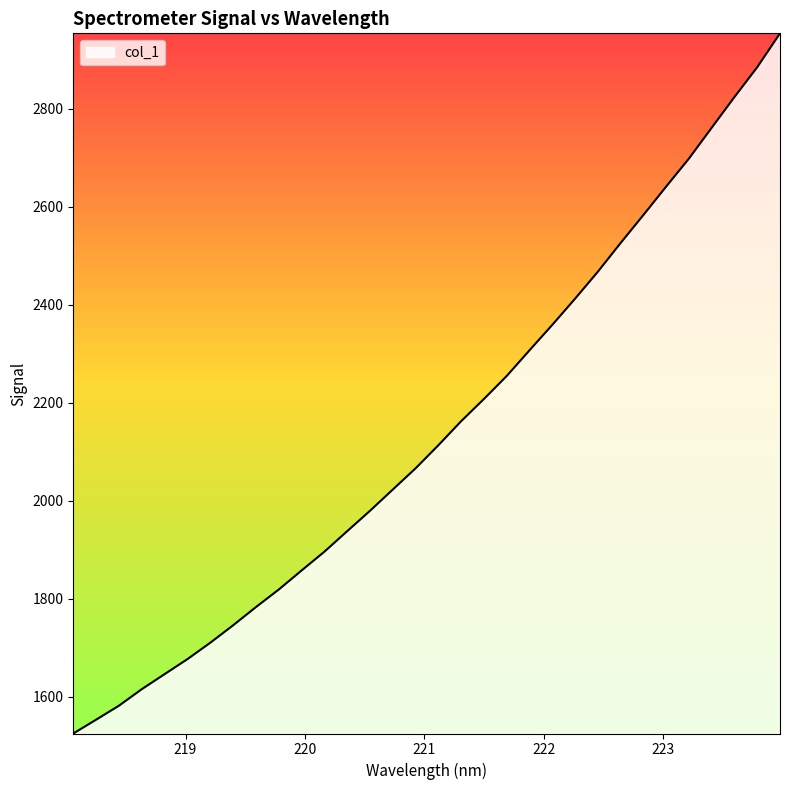

What is the average value?

2142.7